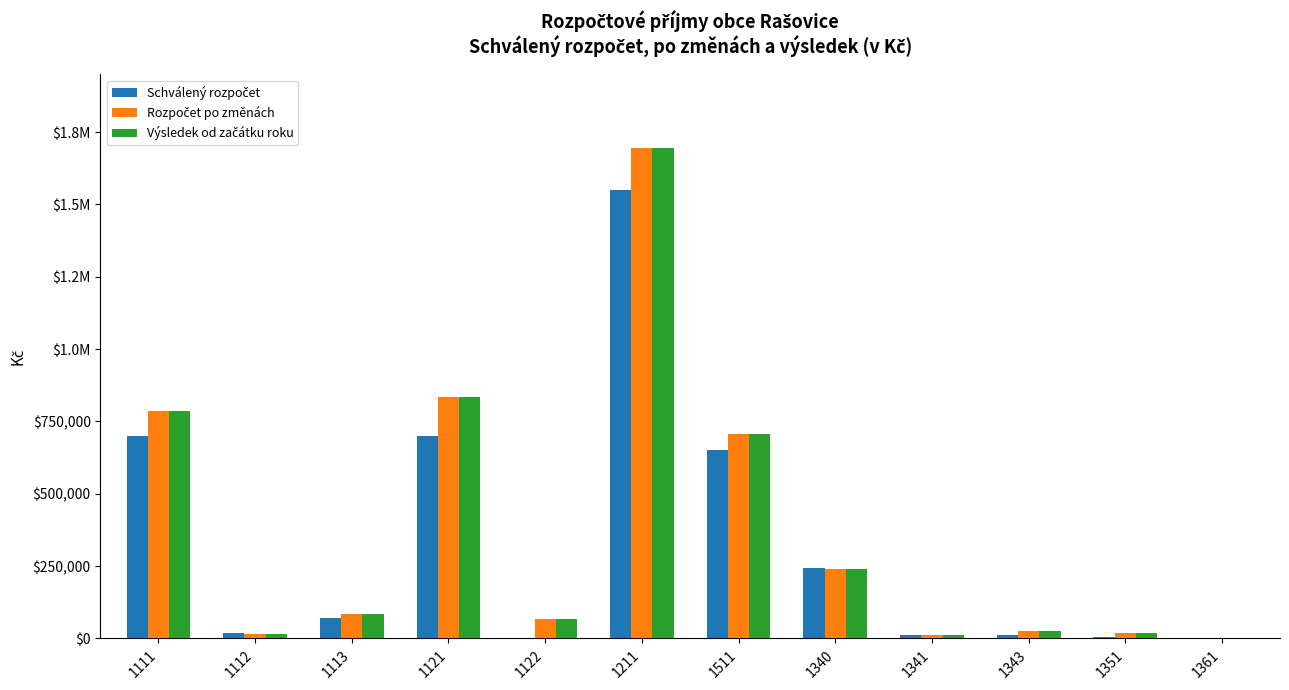

Are the bars grouped side by side (vs. stacked)?

Yes